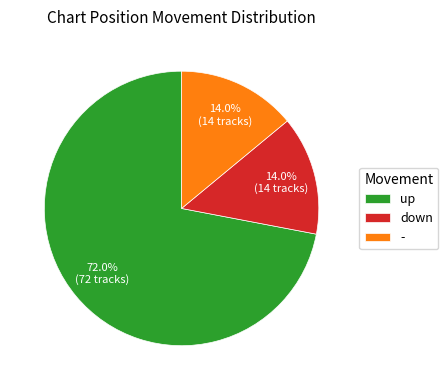

Which has a higher value, up or -?

up